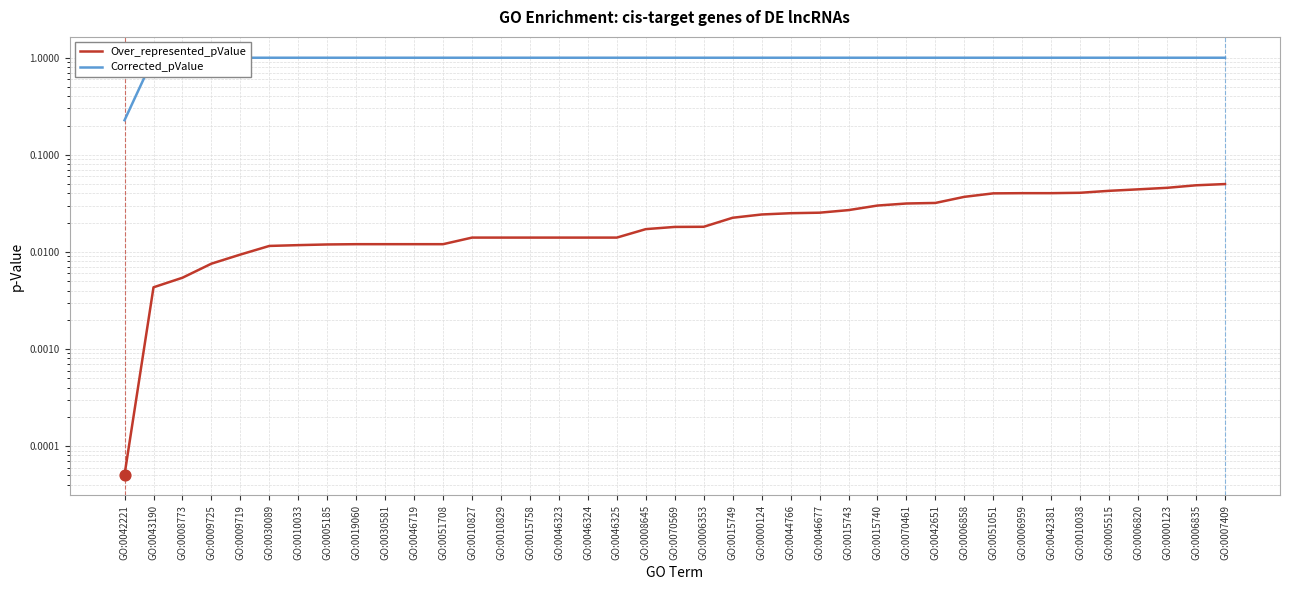

At which category is the sum across all series the highest?

GO:0007409